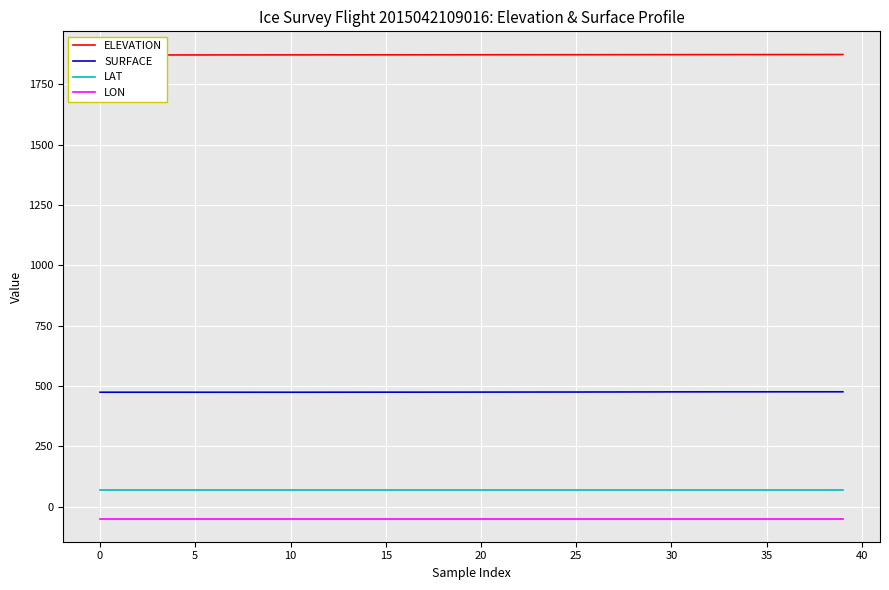

How many distinct data groups are displayed?

4